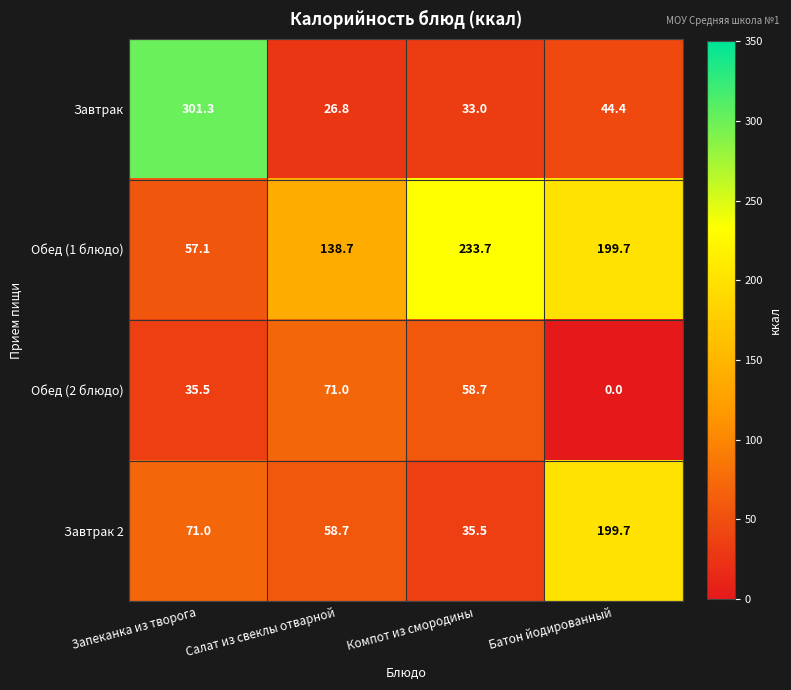

Which series has the largest total across all categories?

Обед (1 блюдо)